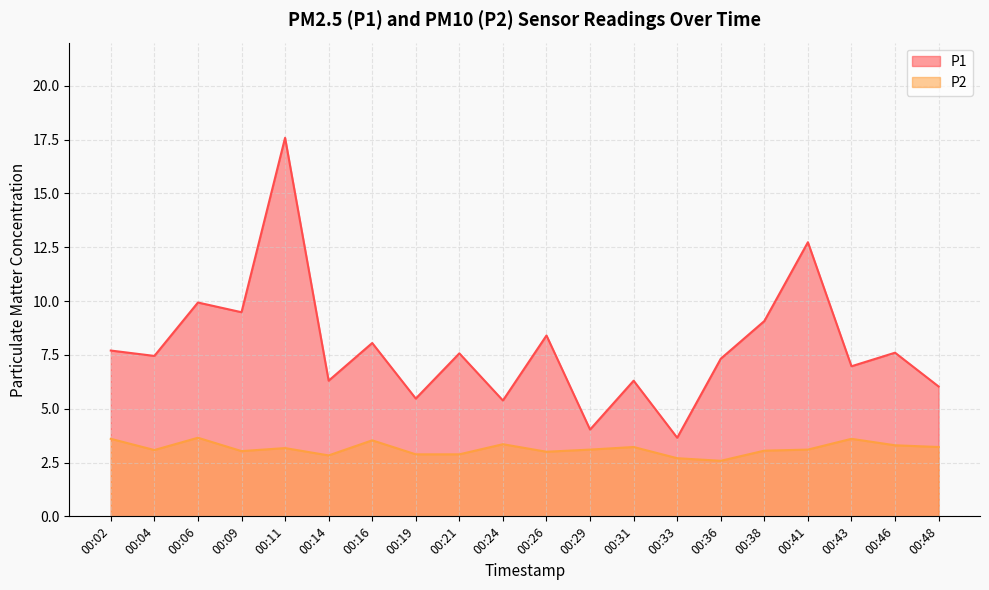

True or false: P2 has more than 0 points higher than both neighbors.

True